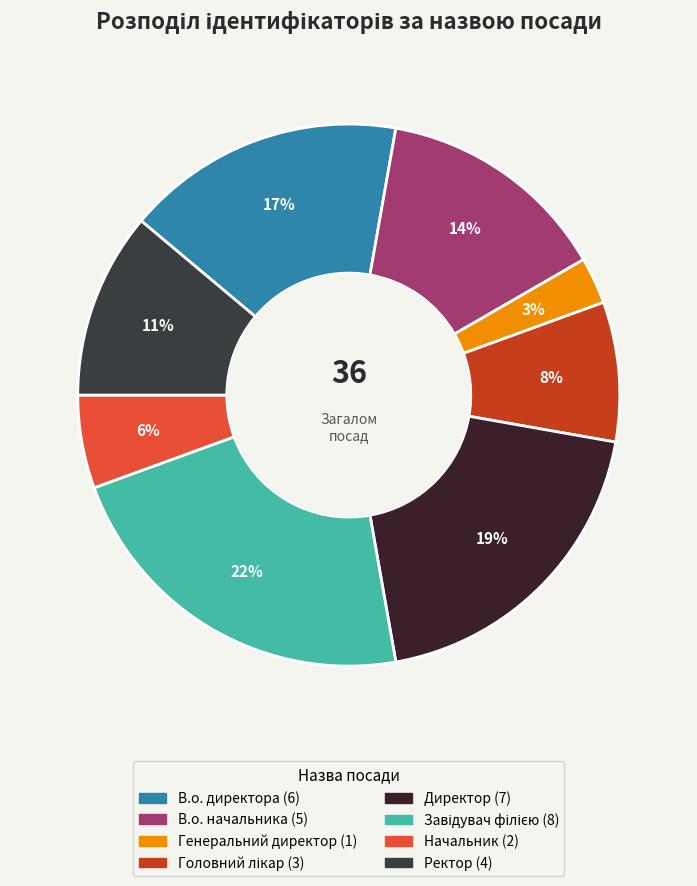

Is there any slice that represents more than half of the pie?

No